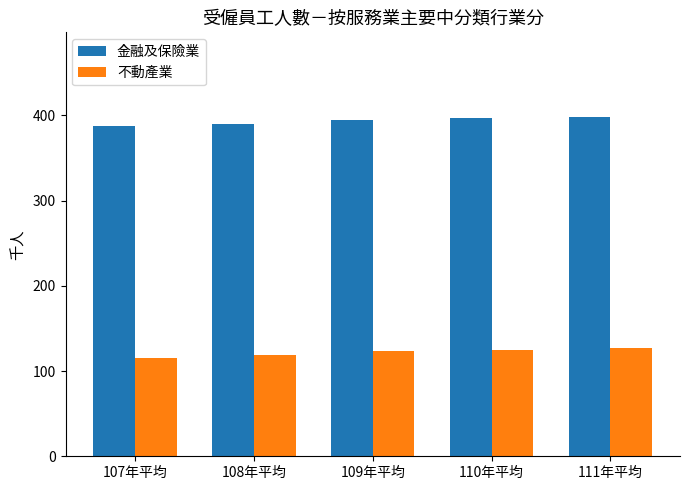

What is the maximum value shown in the chart?

398